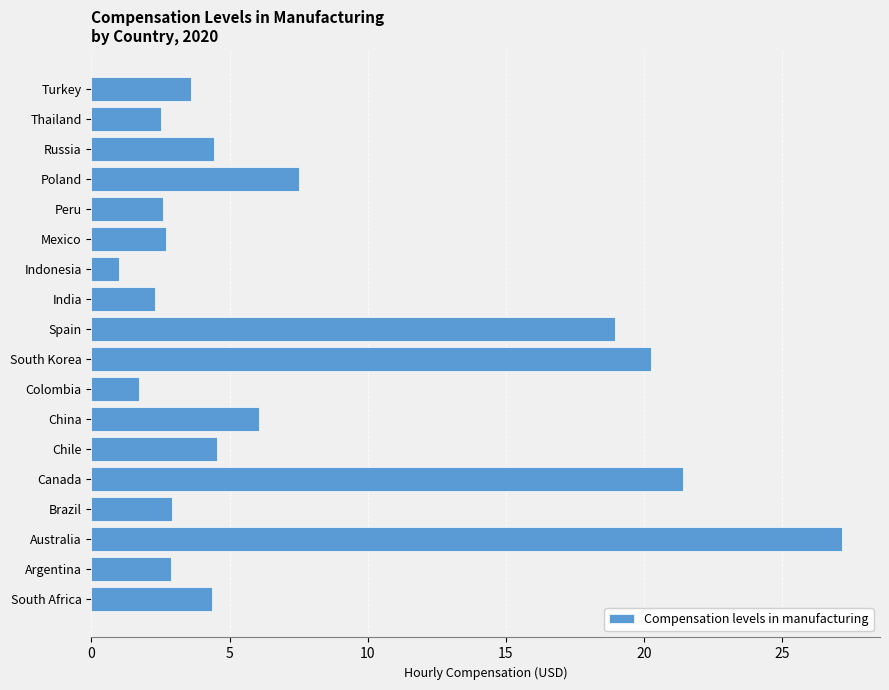

Is it true that the value at Indonesia is 1.0?

True